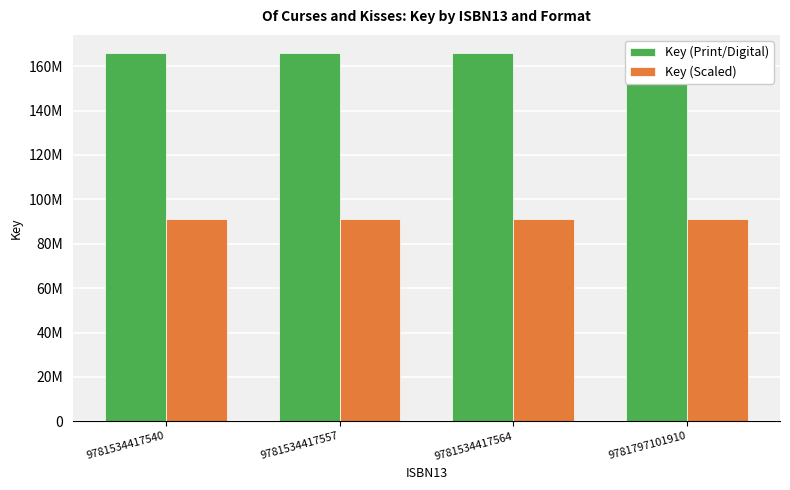

How many bars are there in total?

8